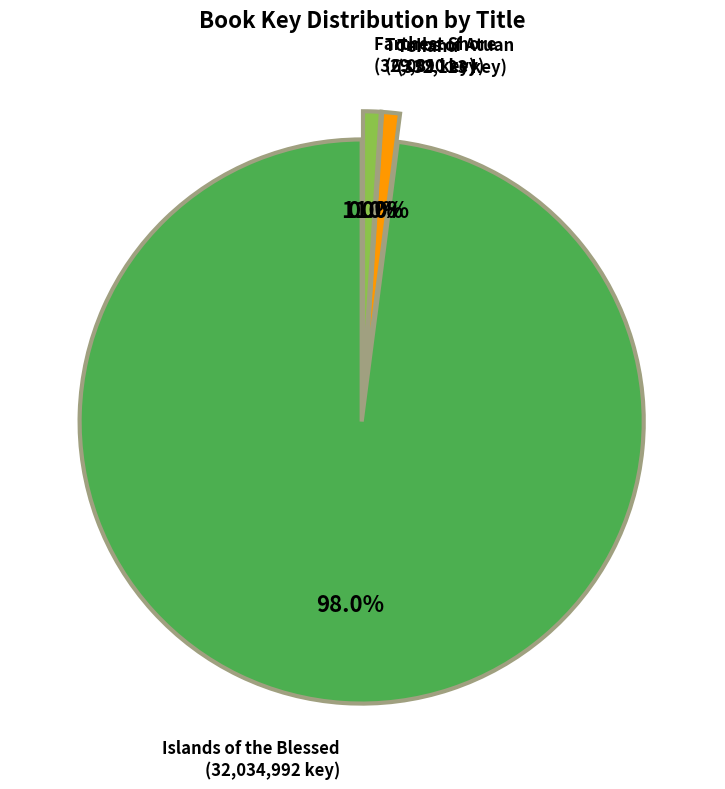

How much of the chart is everything except Farthest Shore?

99.0%